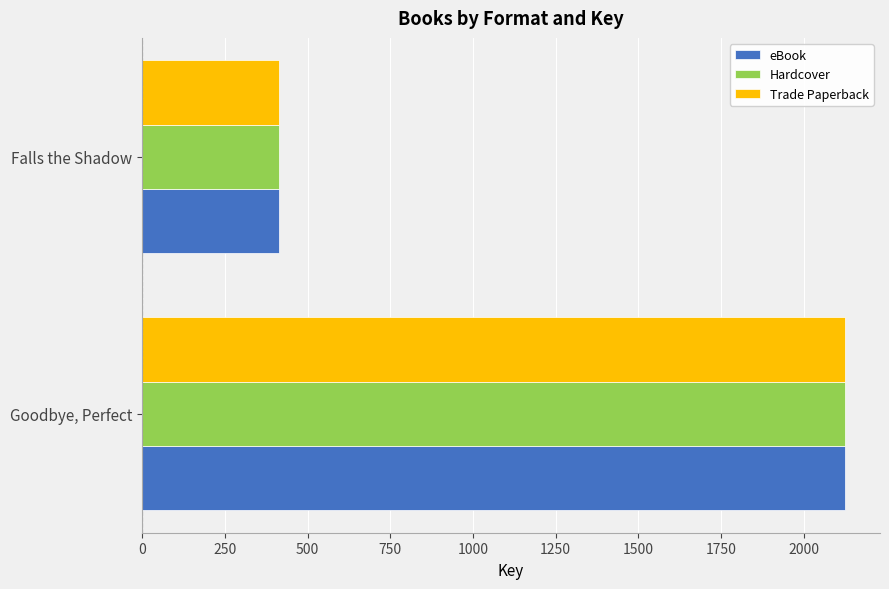

What is the average value of the eBook series?

1268.1